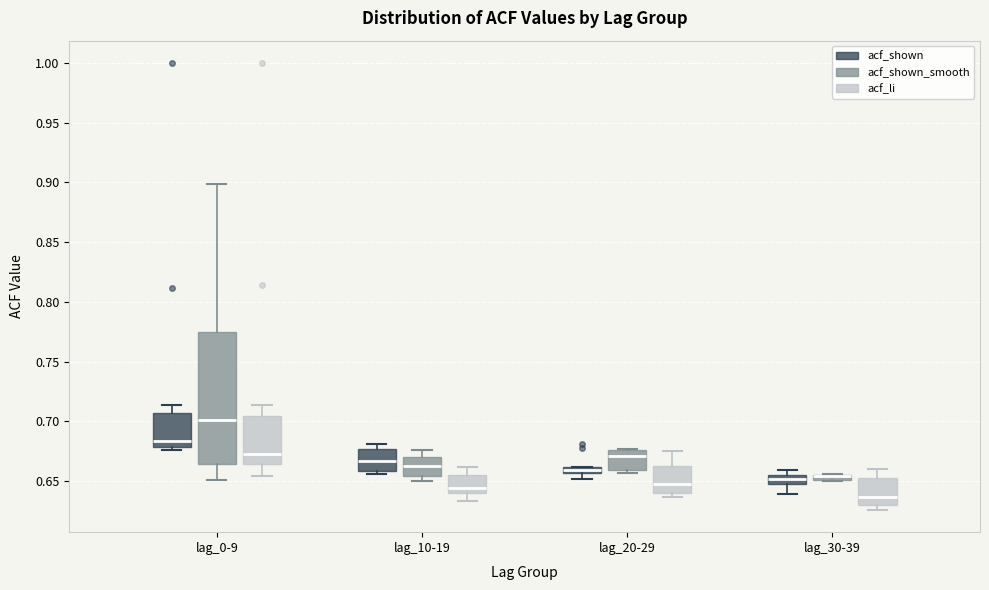

Comparing the boxes themselves (not the whiskers), which one is the tallest?

lag_0-9 (acf_shown_smooth)